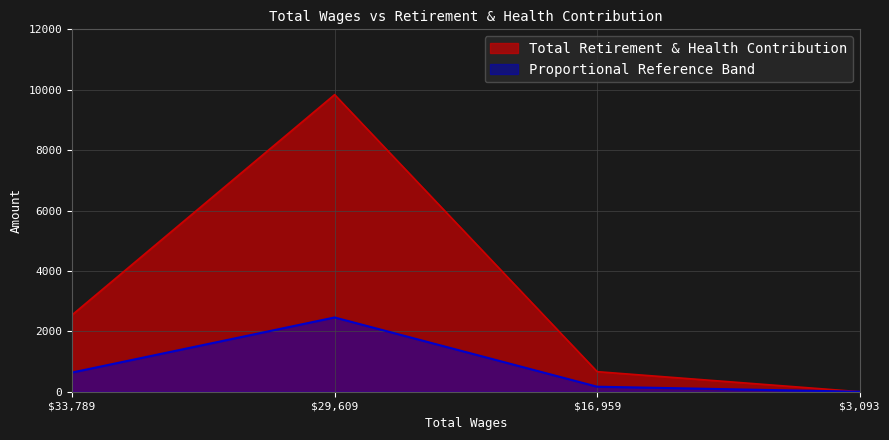

Is it true that the value at 16959.0 is 664?

True